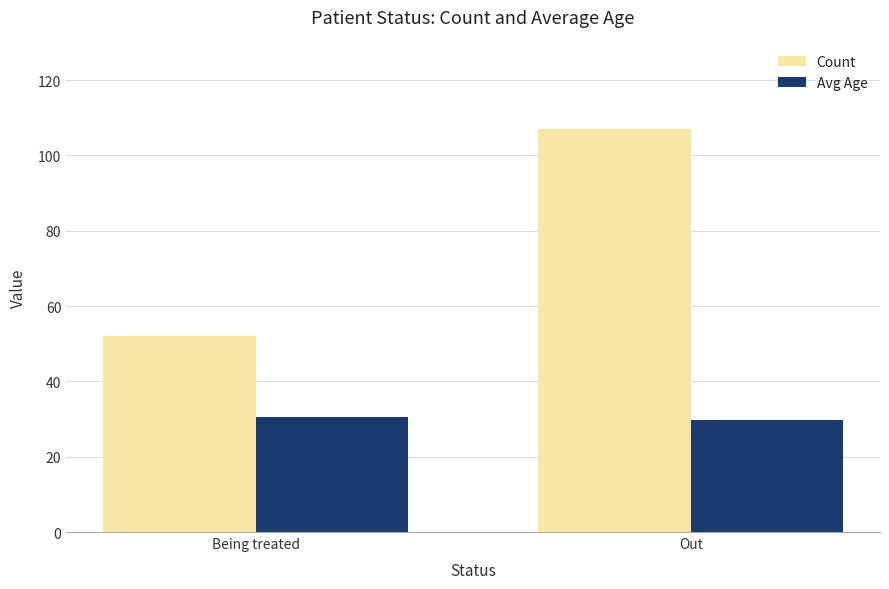

At Out, list the series in order from largest to smallest.

Count, Avg Age